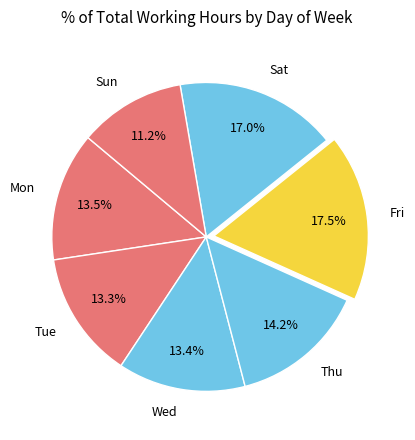

What is the smallest slice in the pie chart?

Sun